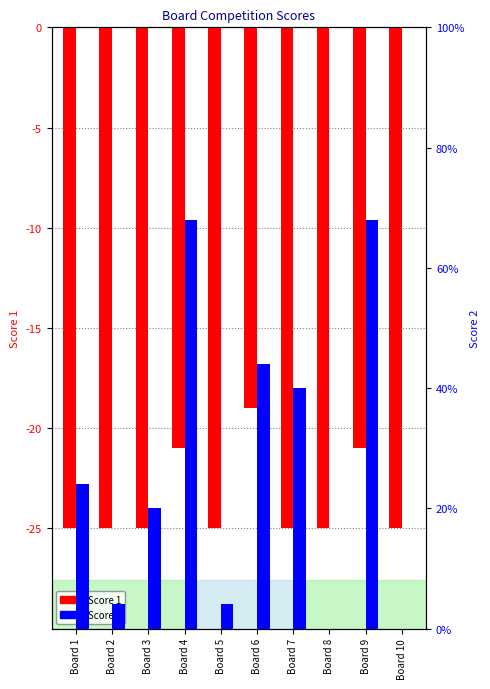

The value of Score 1 at Board 6 is -19. True or false?

True